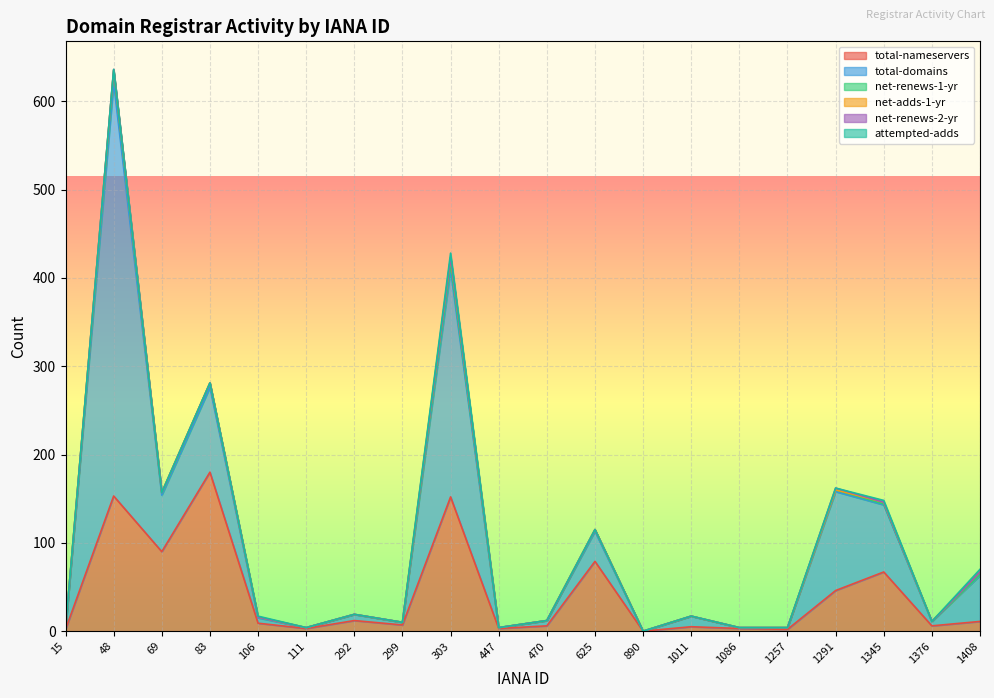

What value does the total-nameservers series have at 1345?

67